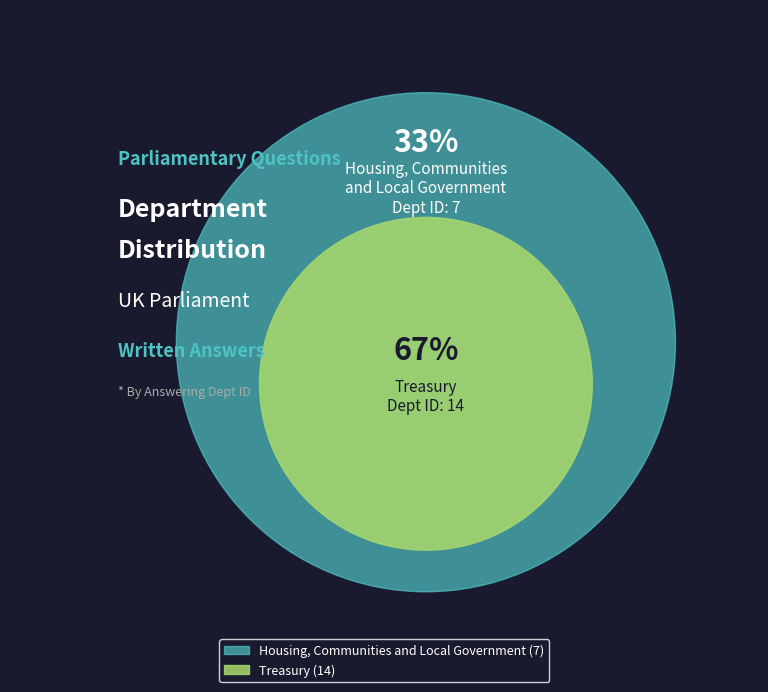

The Treasury (14) slice represents 61% of the pie. True or false?

False